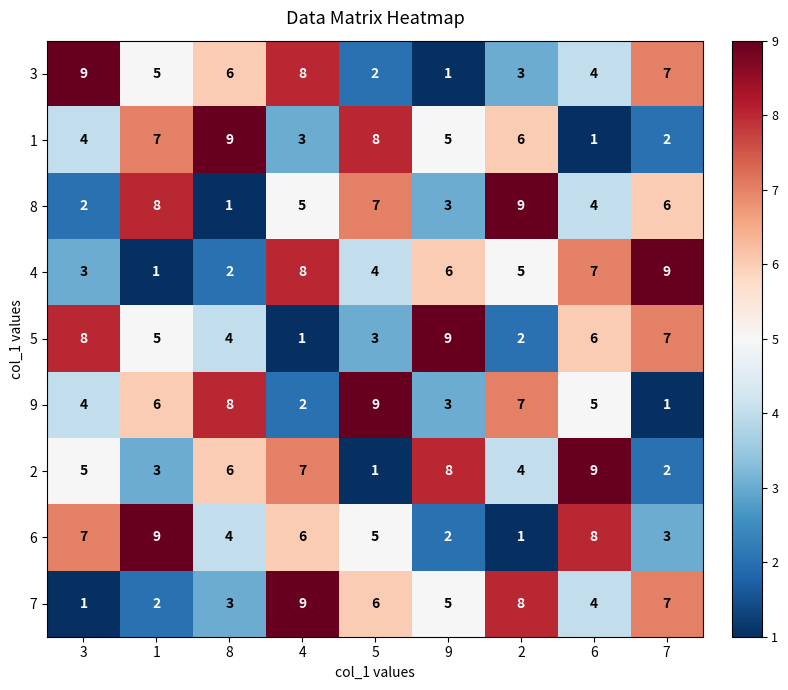

What is the average value of the 9 series?

5